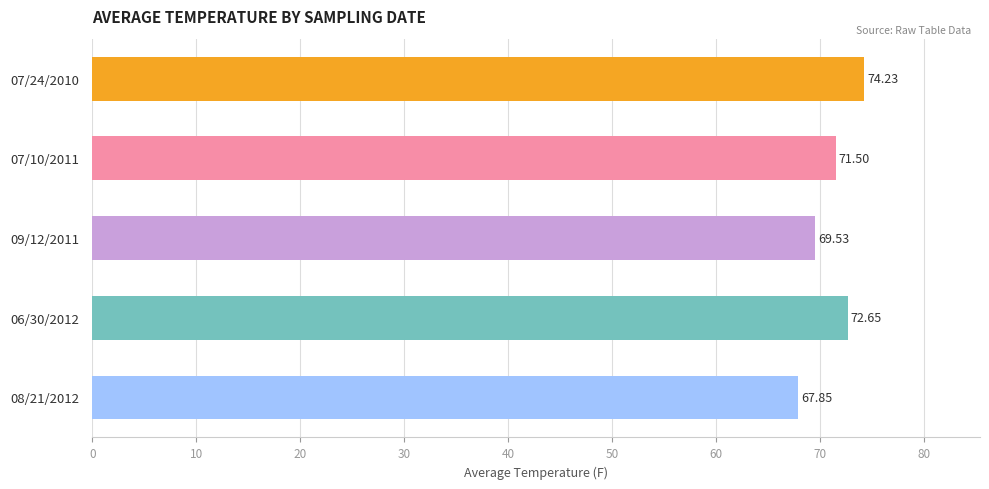

How many data points does each series have?

5